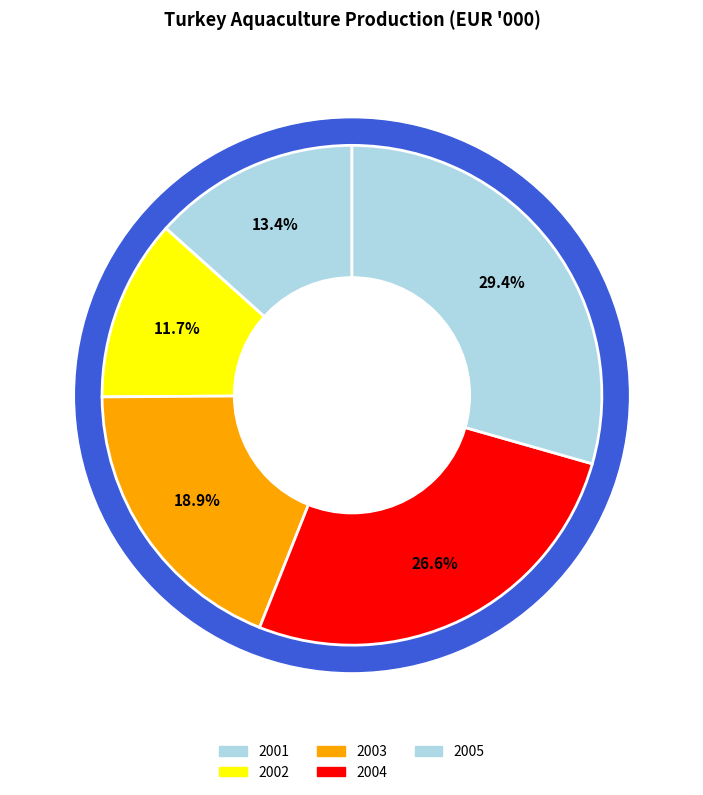

To the nearest percent, what is the difference between the largest and smallest slice percentages?

18%